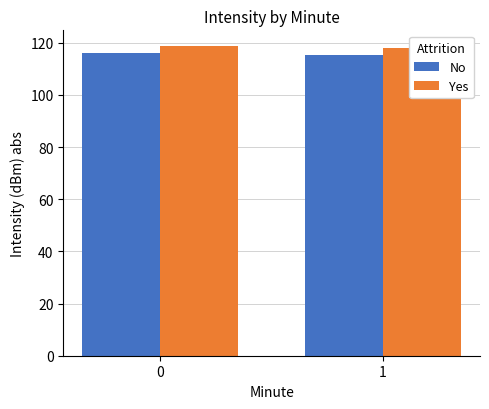

True or false: No has a value of 65.8 at 0.

False